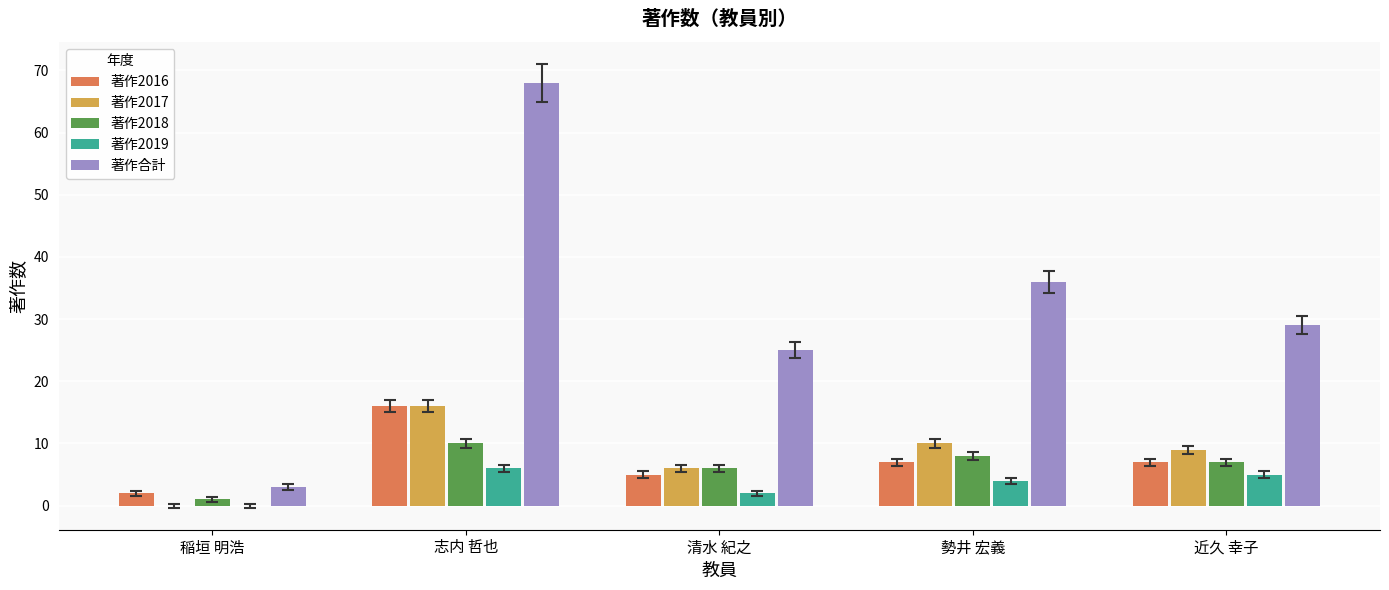

Where does the 著作合計 series first go above 29?

志内 哲也